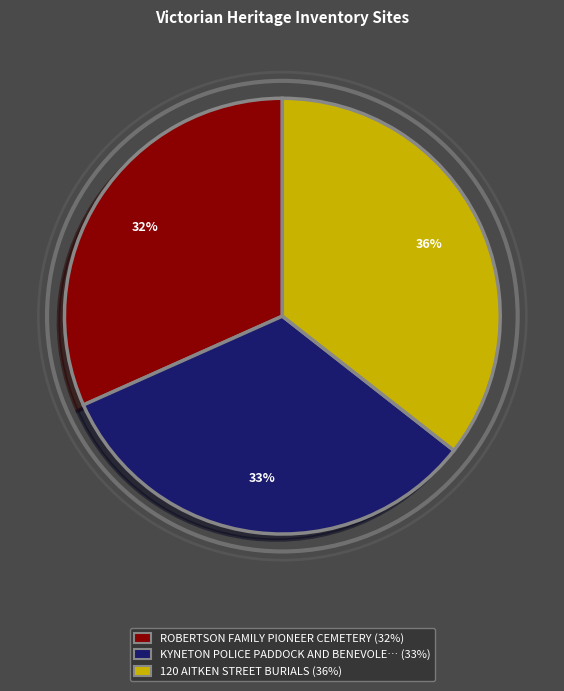

Is there a majority slice in this chart?

No